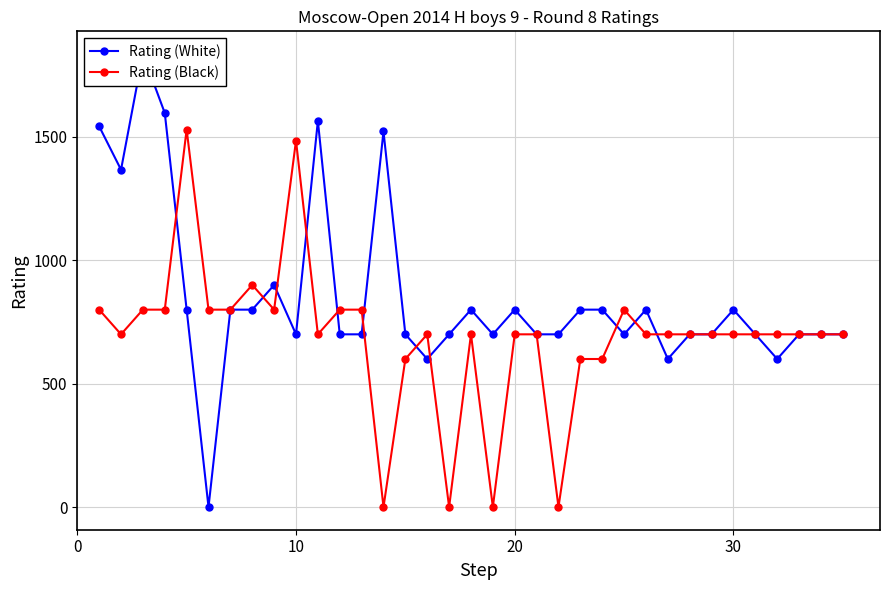

True or false: Rating (White) and Rating (Black) intersect in this chart.

True